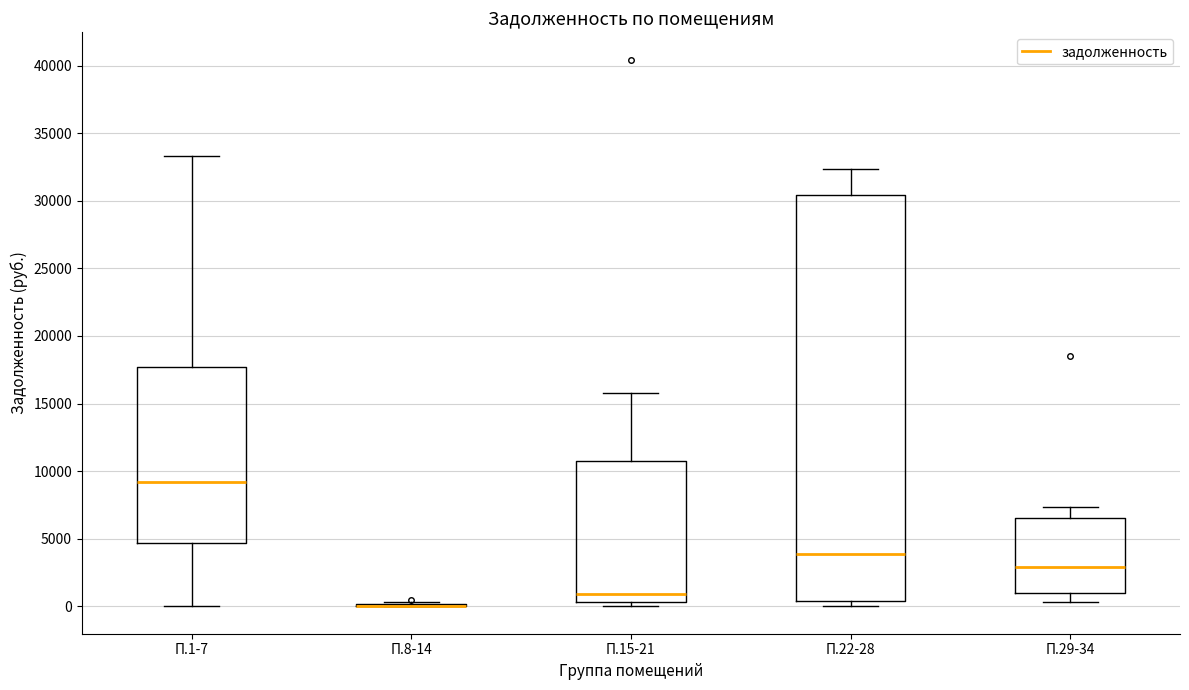

Reading left to right, transcribe this box plot: for each box, give where its median line is, the range the box spans, and where its two whiskers end, as read against the y-axis. The values are not printed on the chart, so give them approximately, as read against the axis.

П.1-7: median 9000, box 4500 to 17500, whiskers 0 to 33500
П.8-14: box collapsed to a line at 0, whiskers 0 to 500
П.15-21: median 1000, box 500 to 11000, whiskers 0 to 16000
П.22-28: median 4000, box 500 to 30500, whiskers 0 to 32500
П.29-34: median 3000, box 1000 to 6500, whiskers 500 to 7500